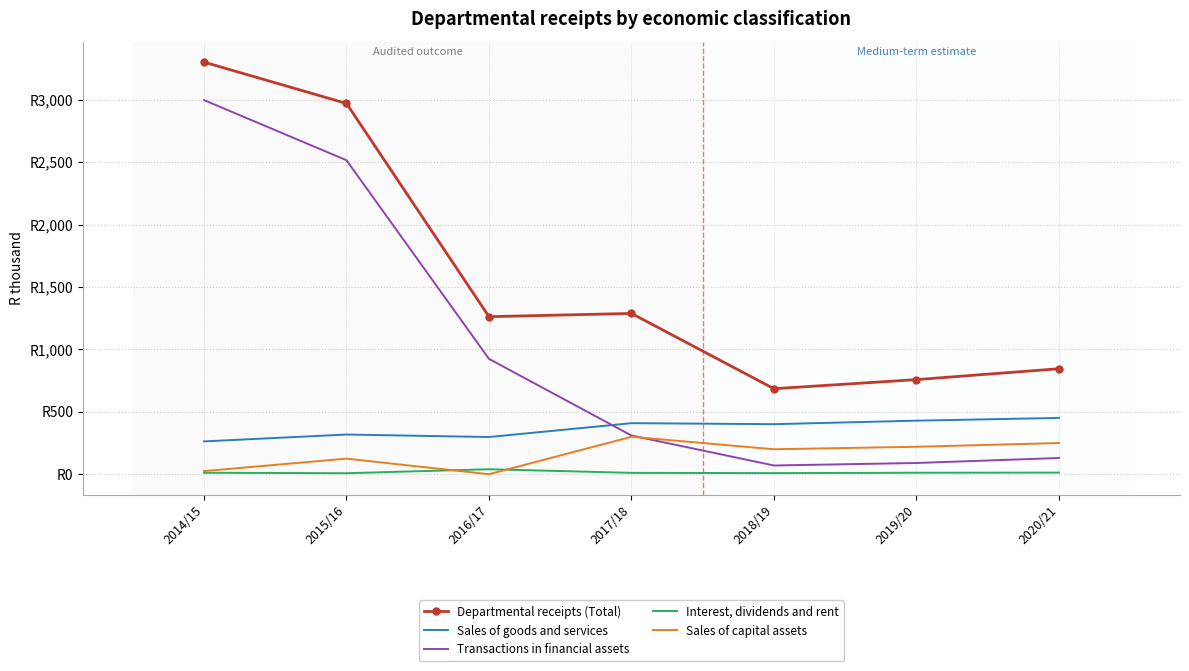

True or false: Interest, dividends and rent and Sales of goods and services cross at least once.

False